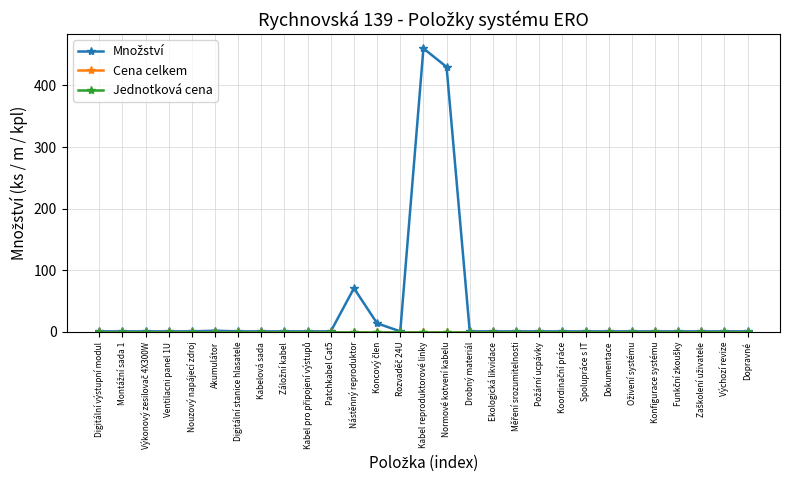

Is the value of Jednotková cena at Digitální výstupní modul greater than the value of Množství at Koncový člen?

No